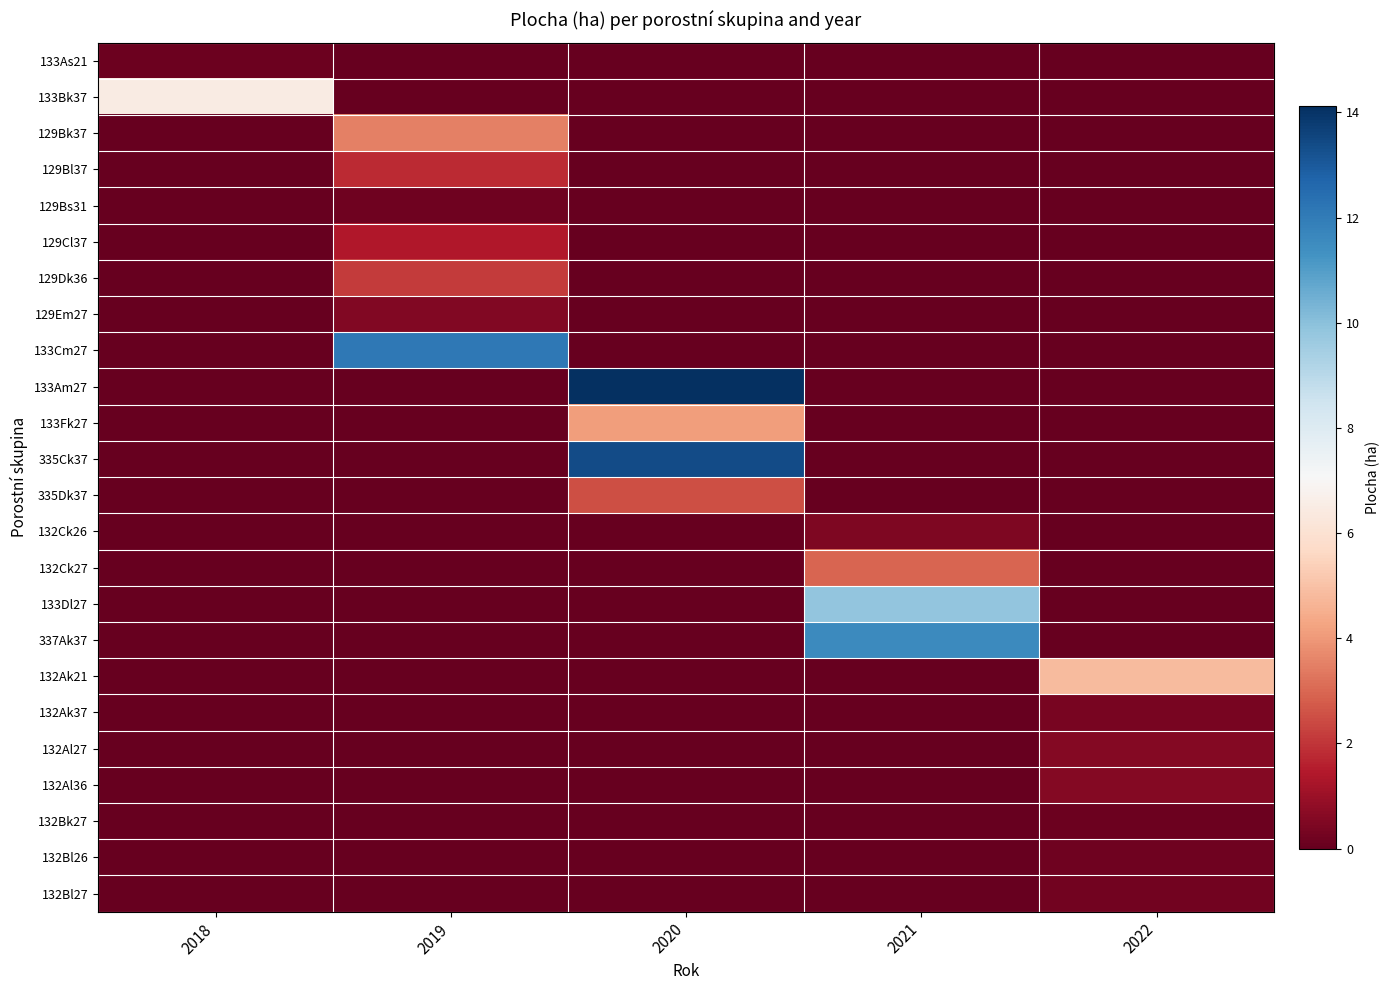

How many series are shown in this chart?

24